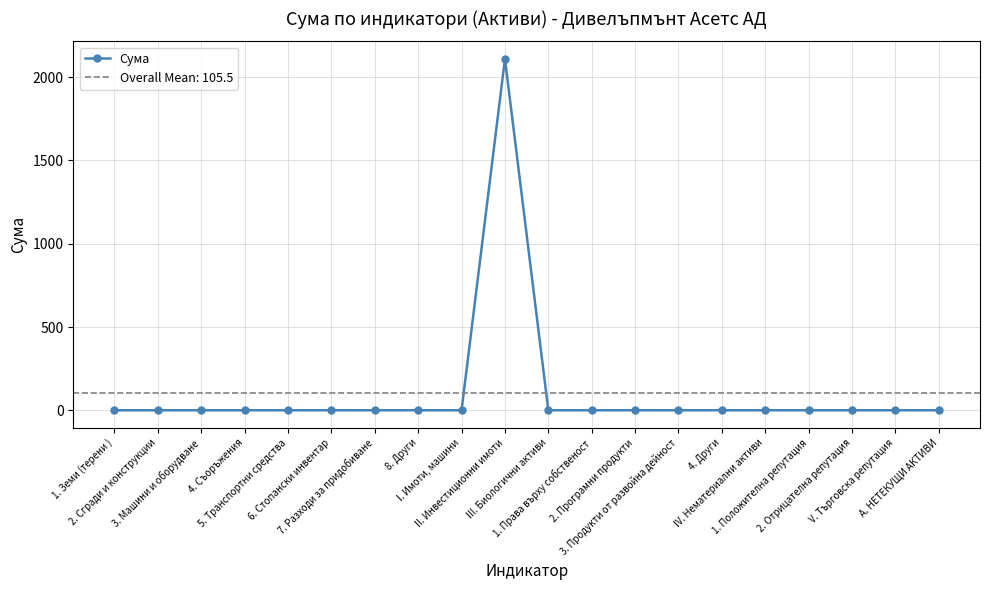

What is the sum of all values?

2110